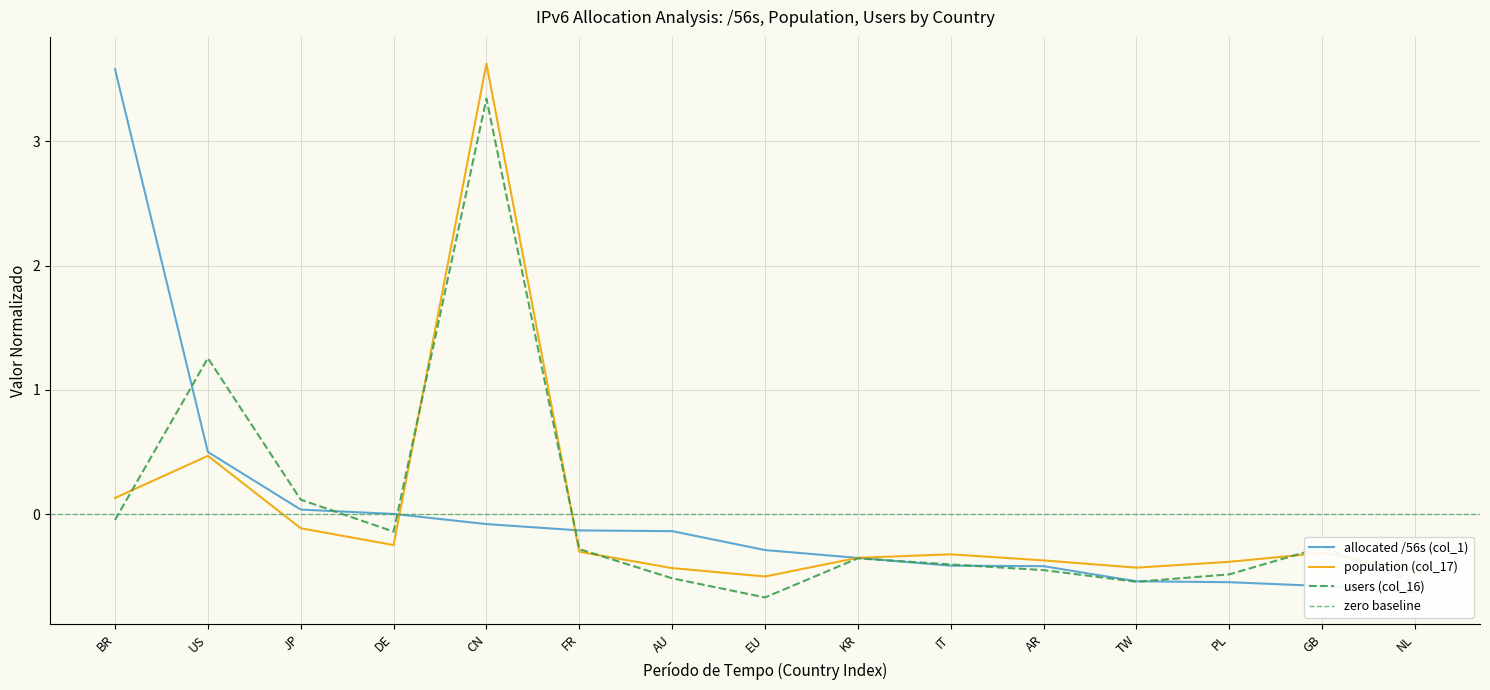

At which category does population (col_17) reach its first local peak?

US